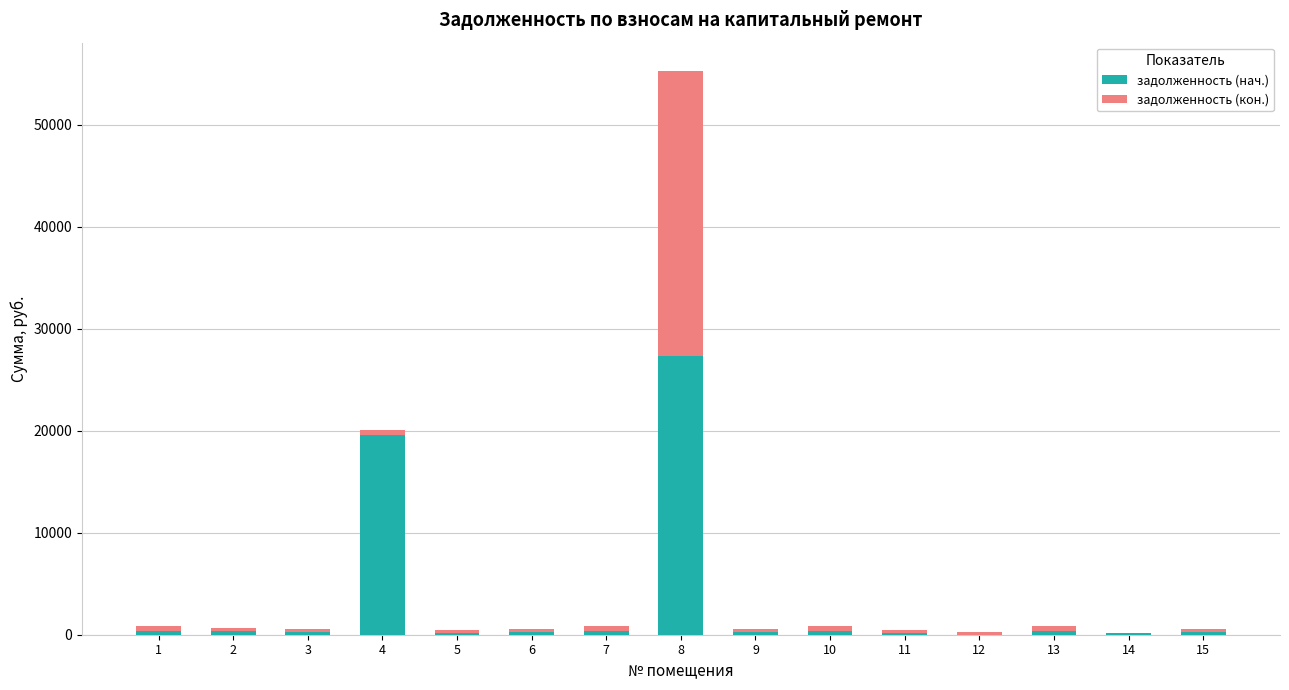

What is the difference between the задолженность (нач.) values at 4 and 1?

19226.4